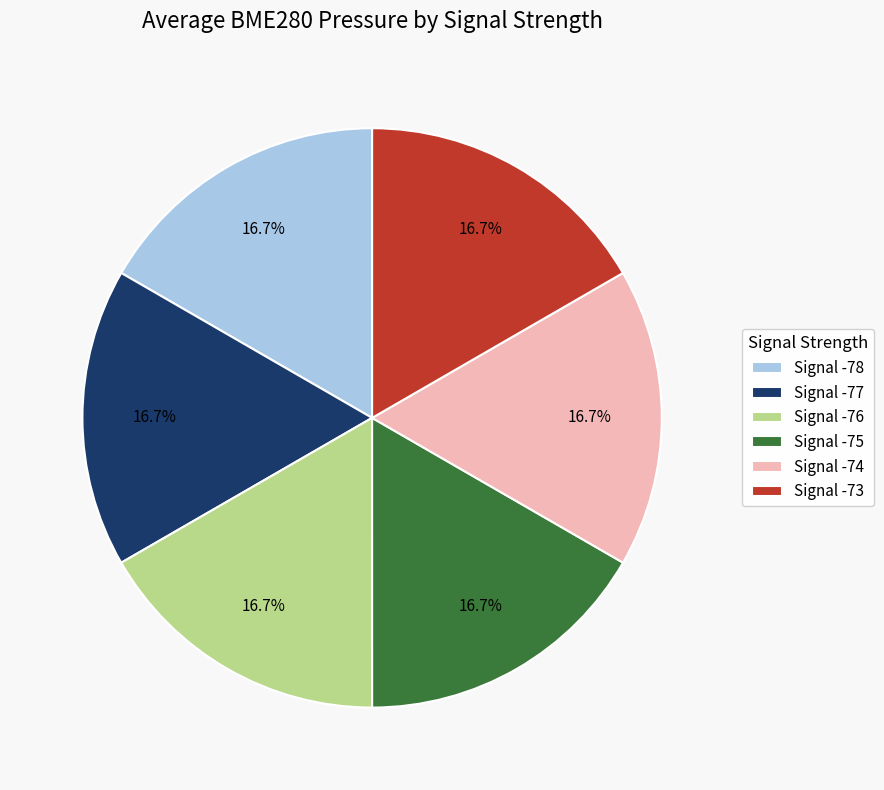

Approximately how many times larger is the value at Signal -77 compared to Signal -73?

1.0